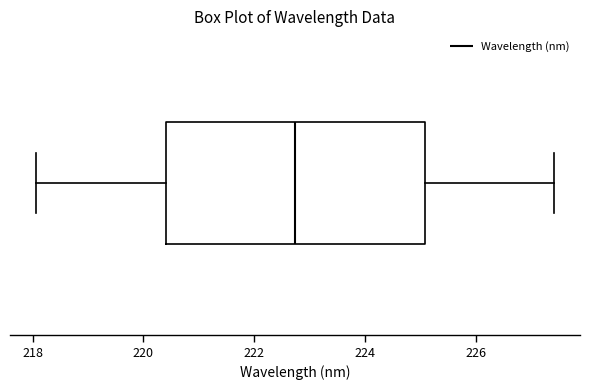

Transcribe this box plot: give where the median line is, the range the box spans, and where the two whiskers end, as read against the x-axis. The values are not printed on the chart, so give them approximately, as read against the axis.

median 222.8, box 220.4 to 225.0, whiskers 218.0 to 227.4